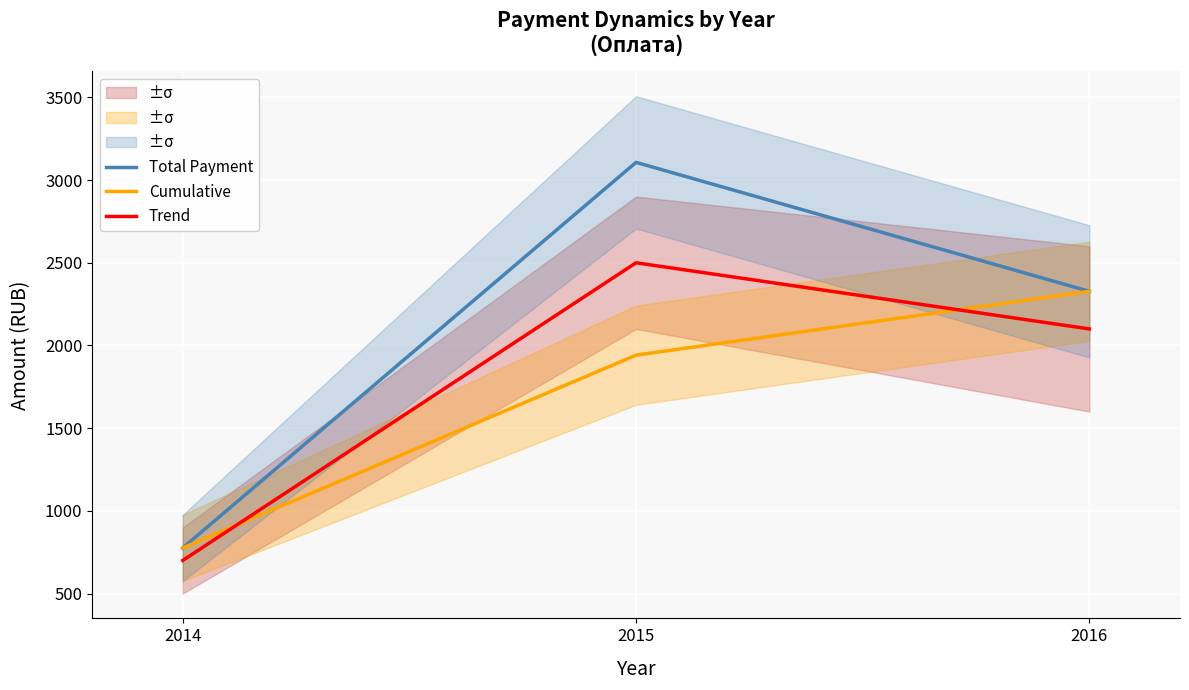

At 2015, list the series in order from largest to smallest.

Total Payment, Trend, Cumulative